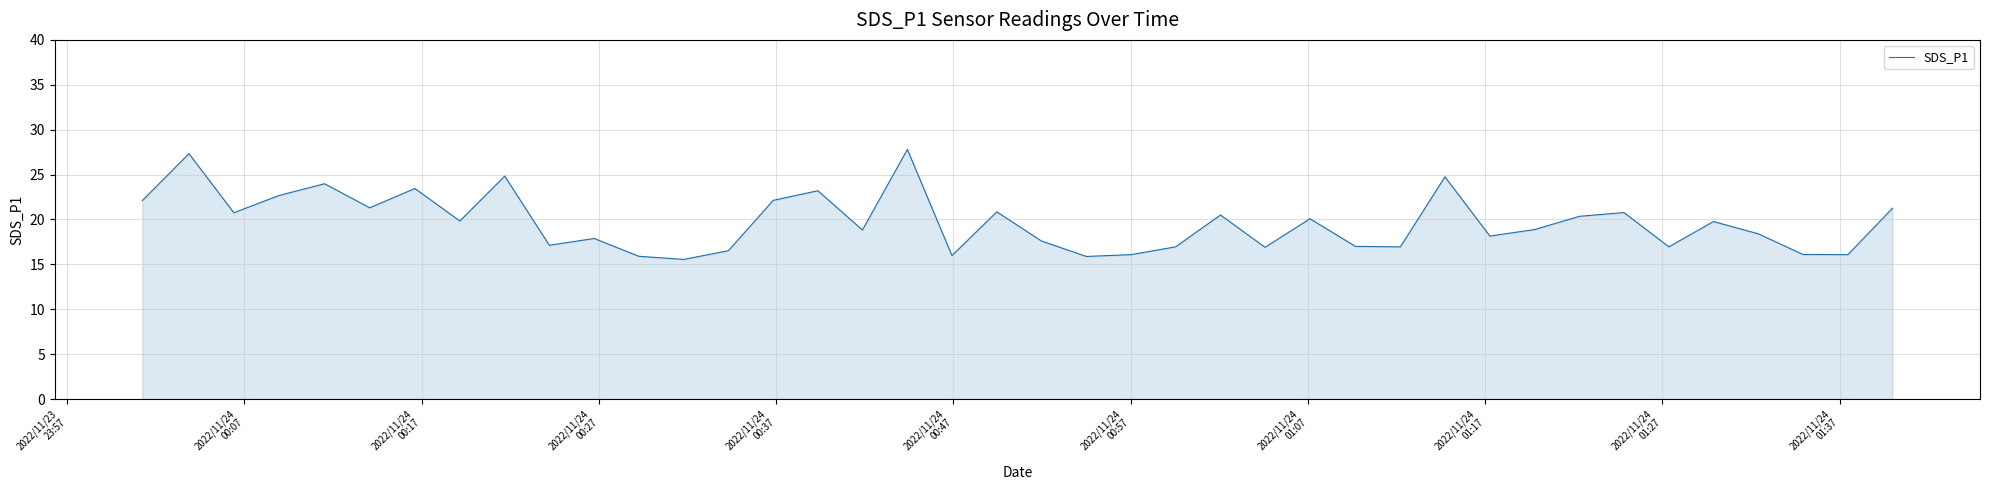

What is the greatest value displayed?

27.8